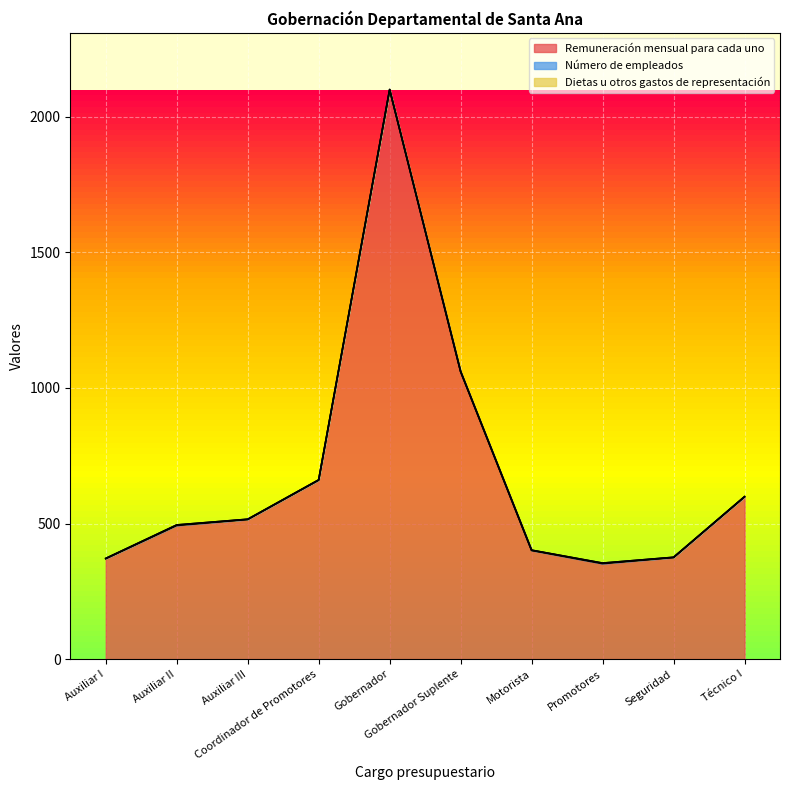

What is the value of the Remuneración mensual para cada uno point at the 9th from the left?

374.4